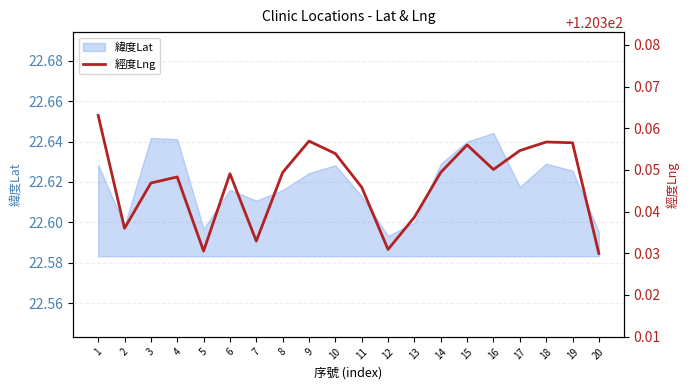

The chart shows a value of 120.4 at 16. True or false?

True